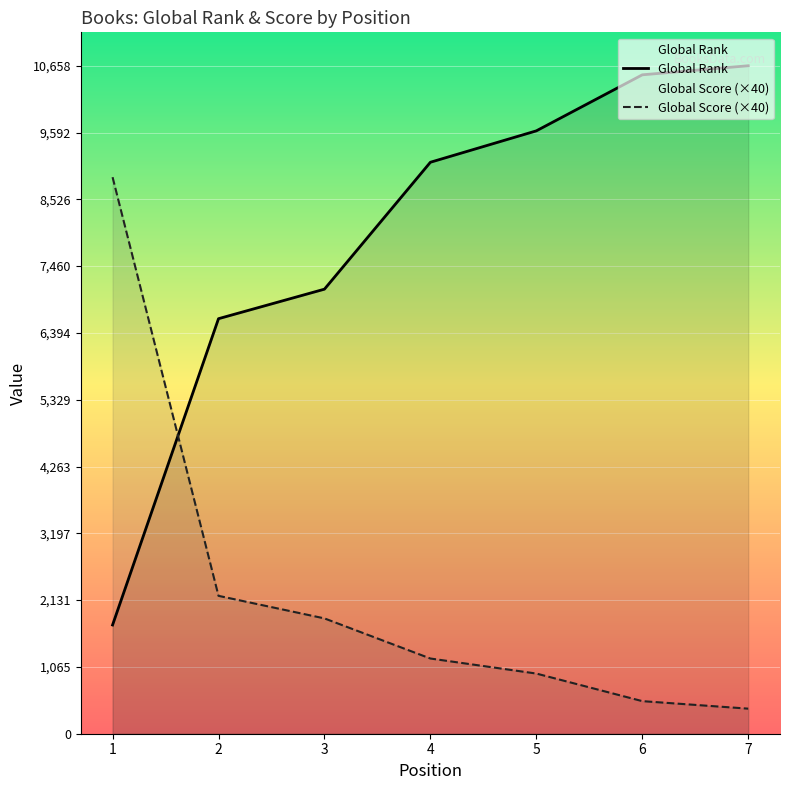

Reading right to left, what are all the values shown in this chart?

Global Rank: 10658	10513	9619	9118	7093	6622	1735
Global Score: 400	520	960	1200	1840	2200	8880